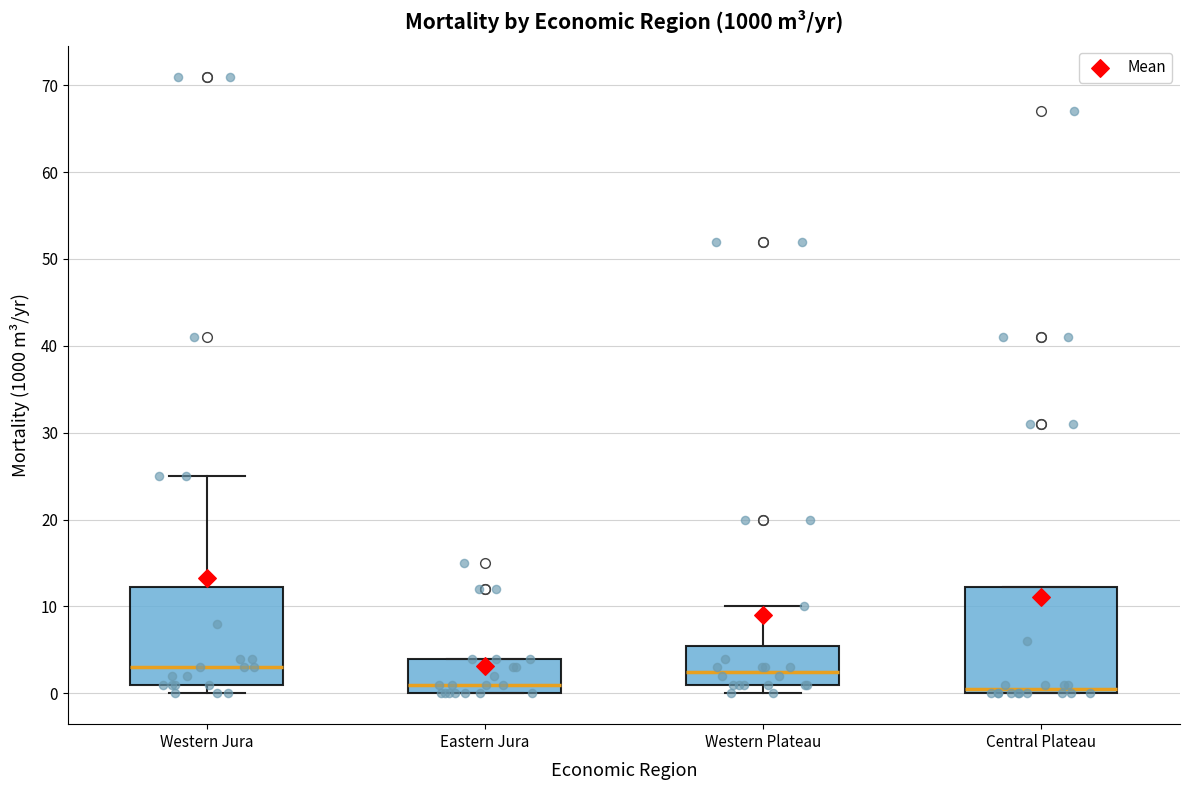

Which box is the tallest, from its lower edge to its upper edge?

Central Plateau